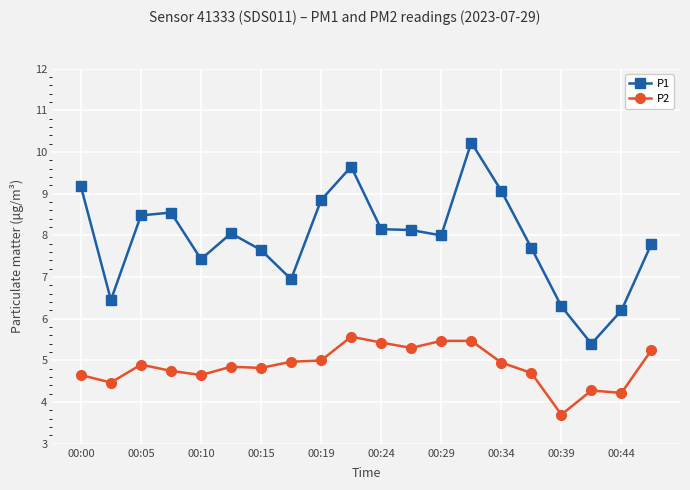

What are all the series names shown in the legend?

P1, P2